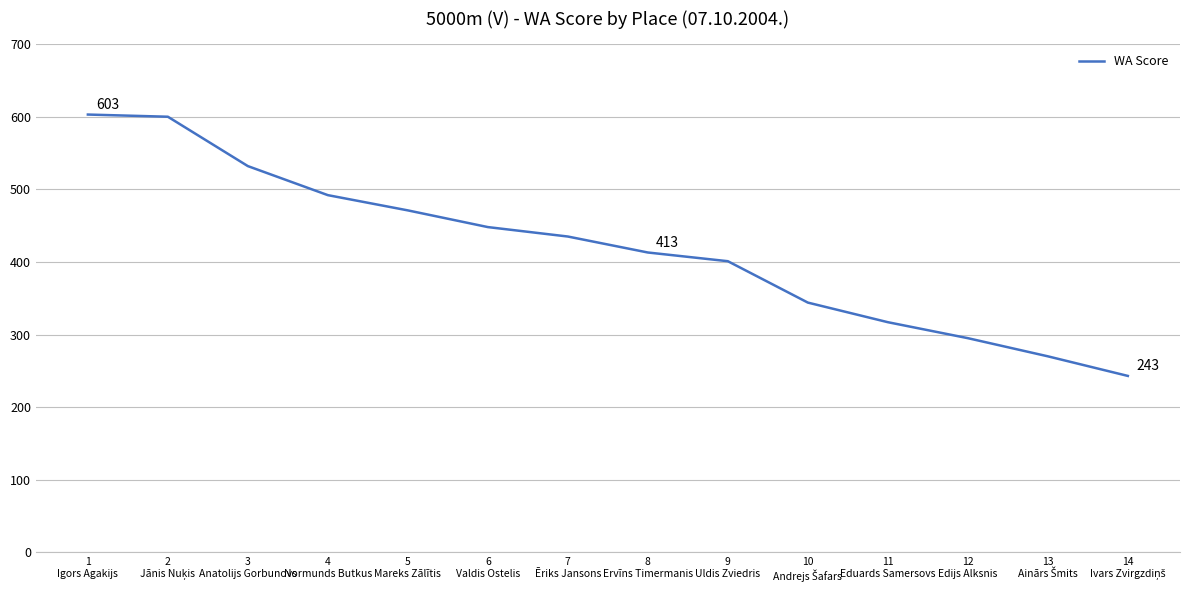

Reading left to right, list all the values displayed in this chart.

603	600	532	492	471	448	435	413	401	344	317	295	270	243